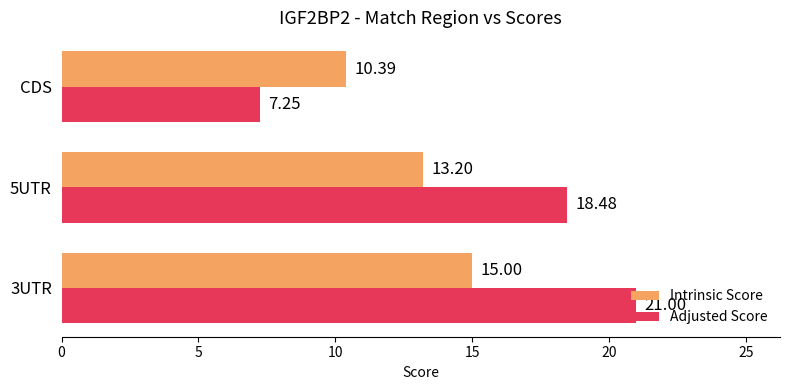

What is the spread (max minus min) of values at CDS?

3.1